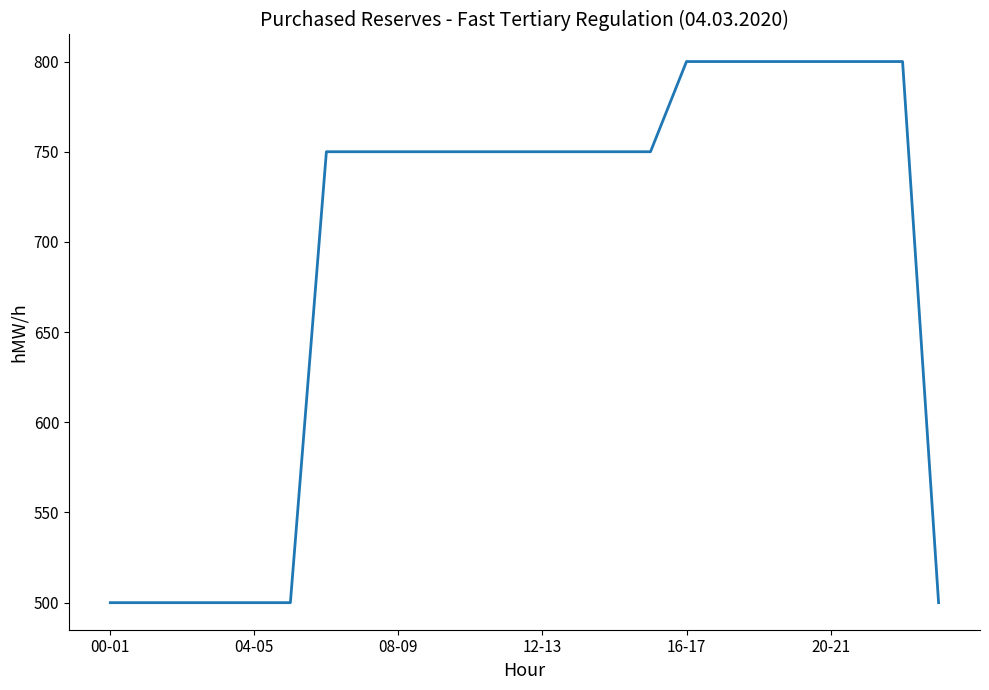

What is the greatest value displayed?

800